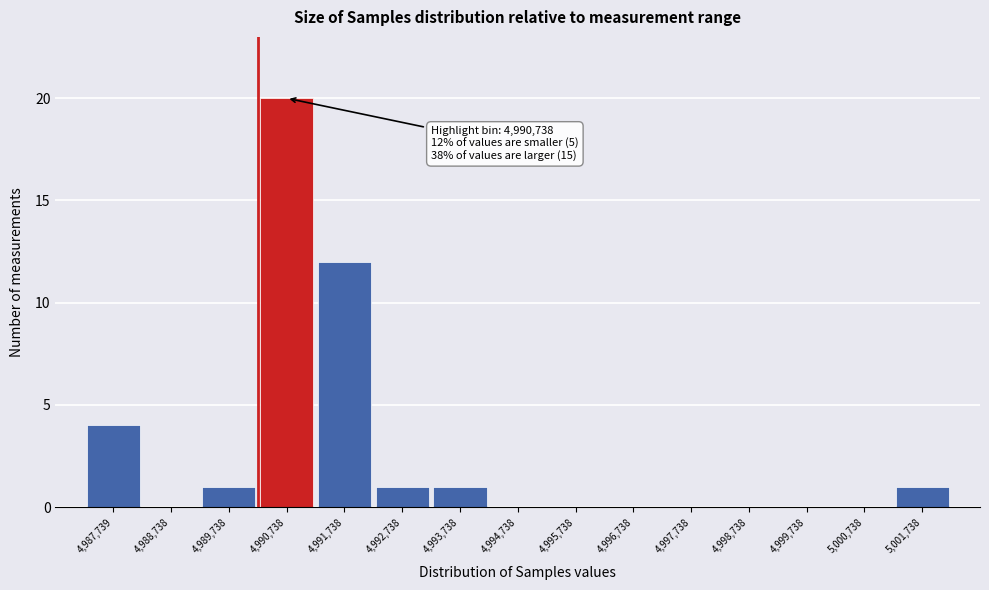

Reading left to right, what are all the values shown in this chart?

4,987,739=4	4,988,738=0	4,989,738=1	4,990,738=20	4,991,738=12	4,992,738=1	4,993,738=1	4,994,738=0	4,995,738=0	4,996,738=0	4,997,738=0	4,998,738=0	4,999,738=0	5,000,738=0	5,001,738=1